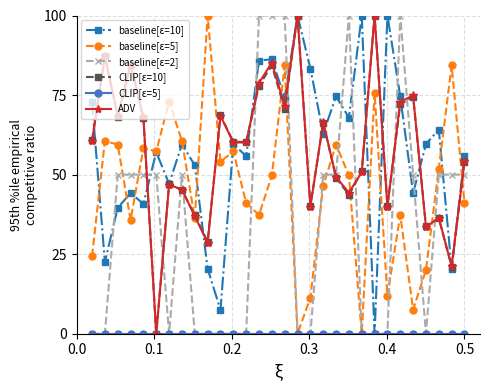

At how many categories does at least one series exceed 2?

30